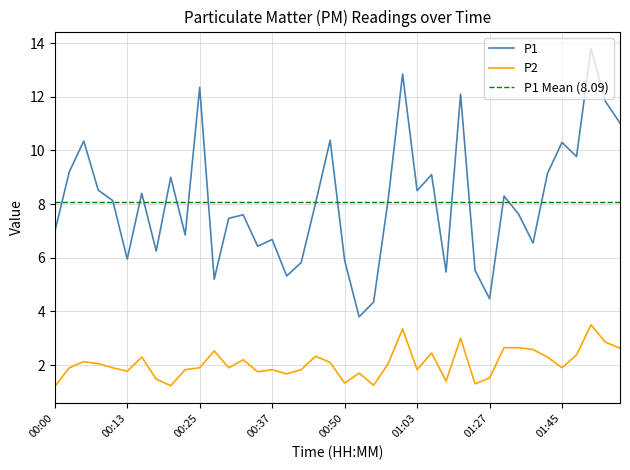

What is the spread (max minus min) of values at 00:58?

6.1